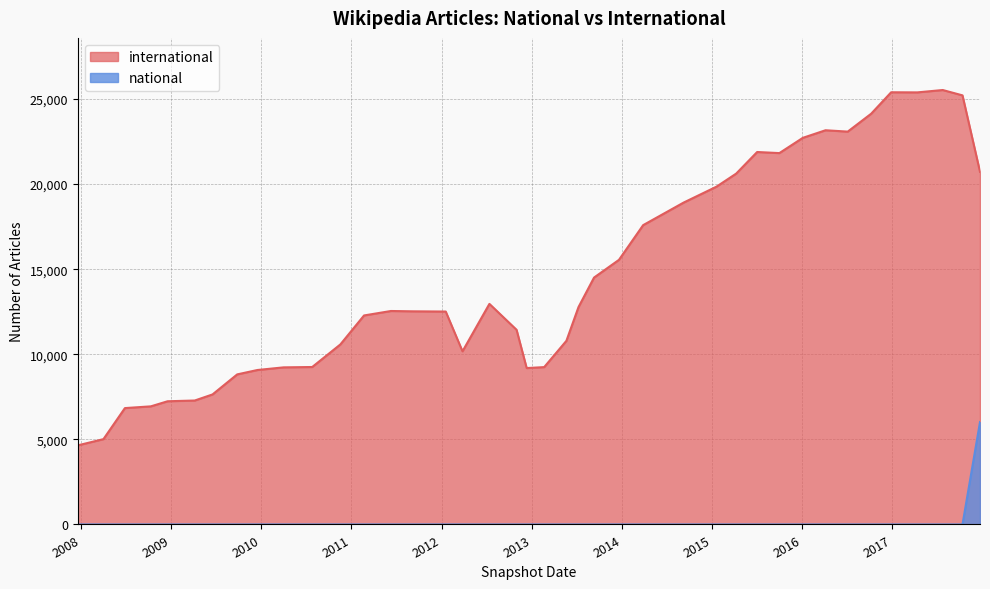

Does the chart display data point markers on the line(s)?

No